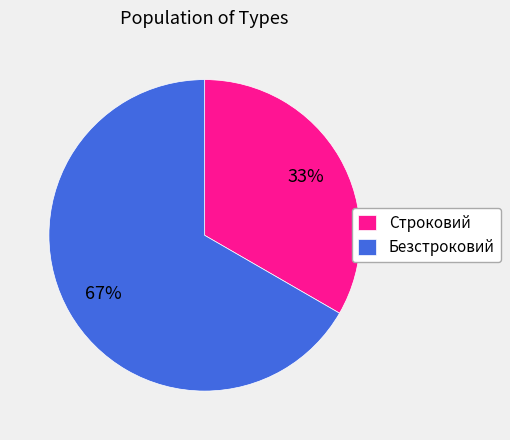

To the nearest percent, what is the combined percentage of Строковий and Безстроковий?

100%